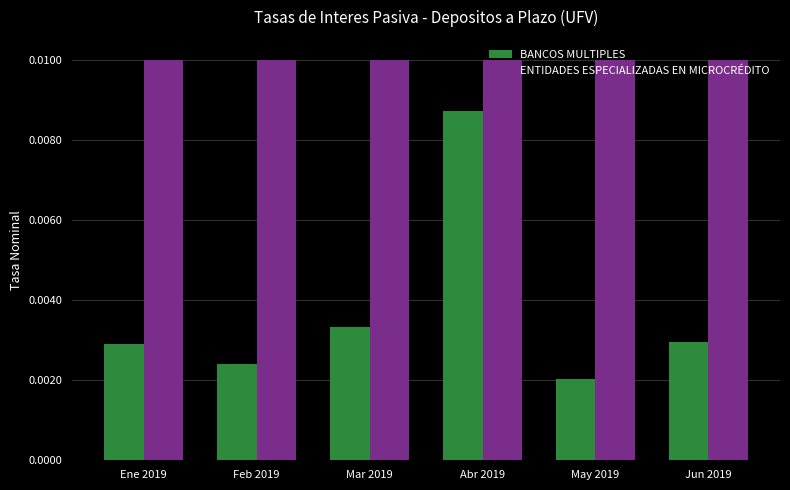

Which series has the largest range (max minus min)?

BANCOS MULTIPLES